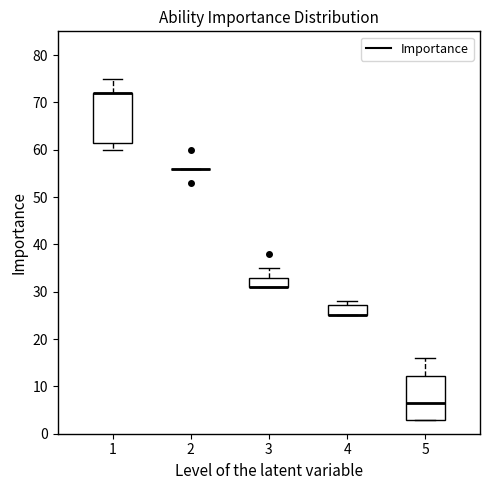

Reading left to right, read every box against the y-axis: the position of its median line, the range the box covers, and the ends of its whiskers. The values are not printed on the chart, so give them approximately, as read against the axis.

1: median 72 (drawn on the box's upper edge), box 62 to 72, whiskers 60 to 75
2: box collapsed to a line at 56, whiskers 56 to 56
3: median 31 (drawn on the box's lower edge), box 31 to 33, whiskers 31 to 35
4: median 25 (drawn on the box's lower edge), box 25 to 27, whiskers 25 to 28
5: median 7, box 3 to 12, whiskers 3 to 16